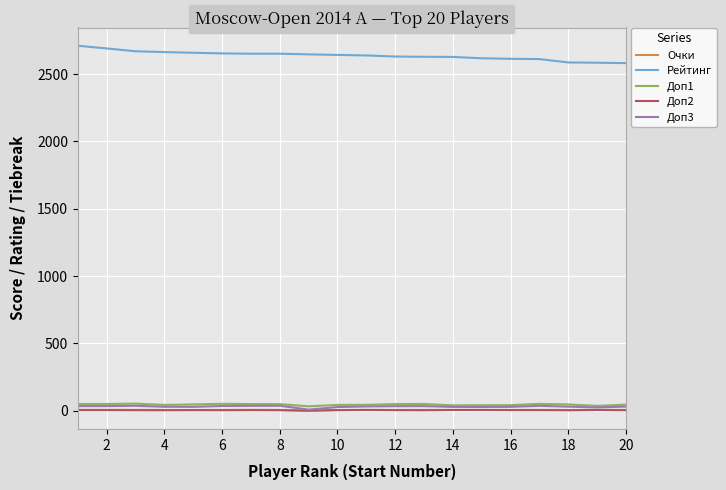

What are all the series names shown in the legend?

Очки, Рейтинг, Доп1, Доп2, Доп3